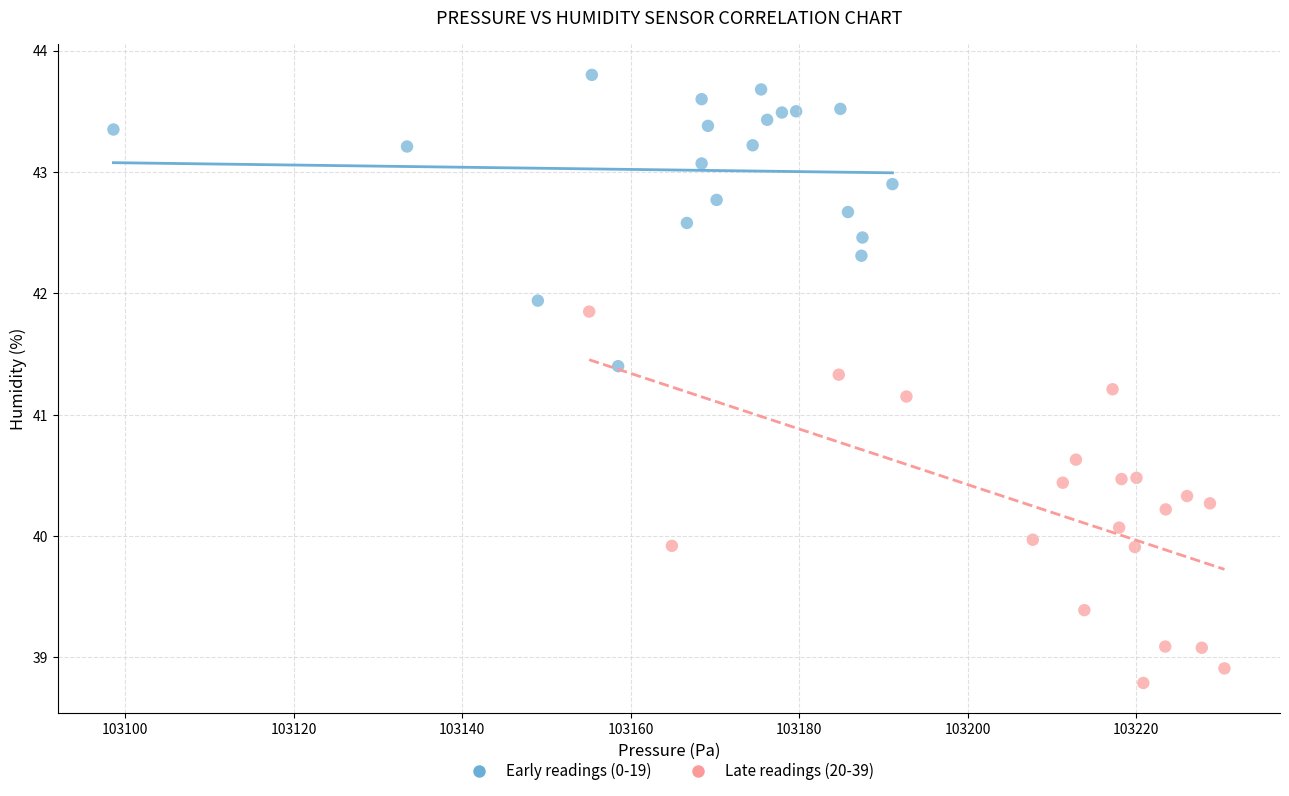

Which series contains the lowest Y value?

Late readings (20-39)